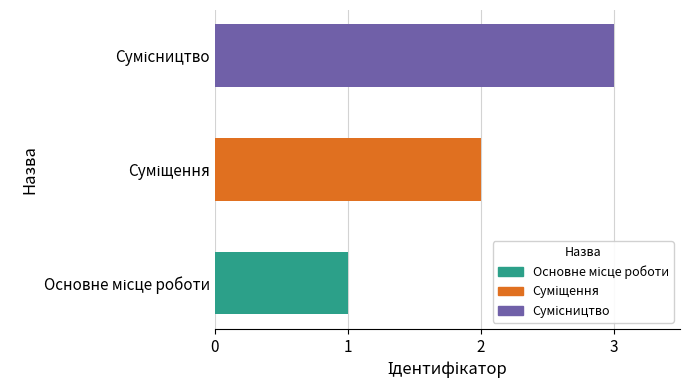

What is the difference between the second highest and minimum values?

1